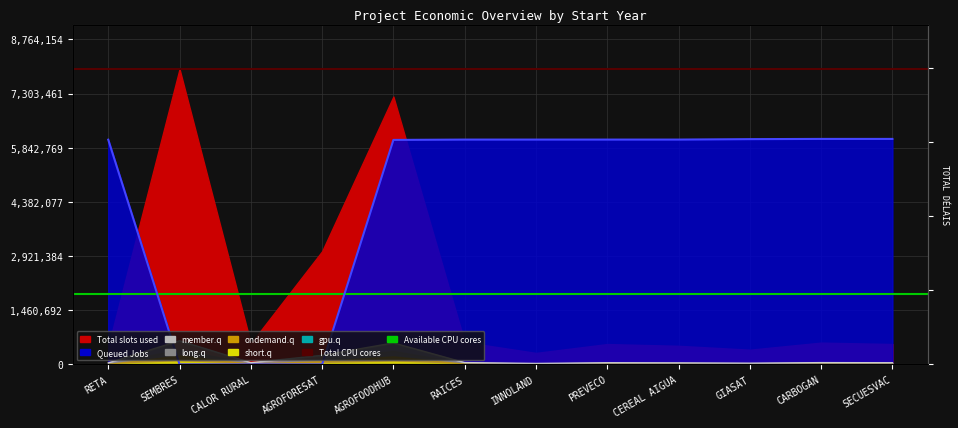

What is the sum of the Total CPU cores values at SEMBRES and RETA?

15934826.0